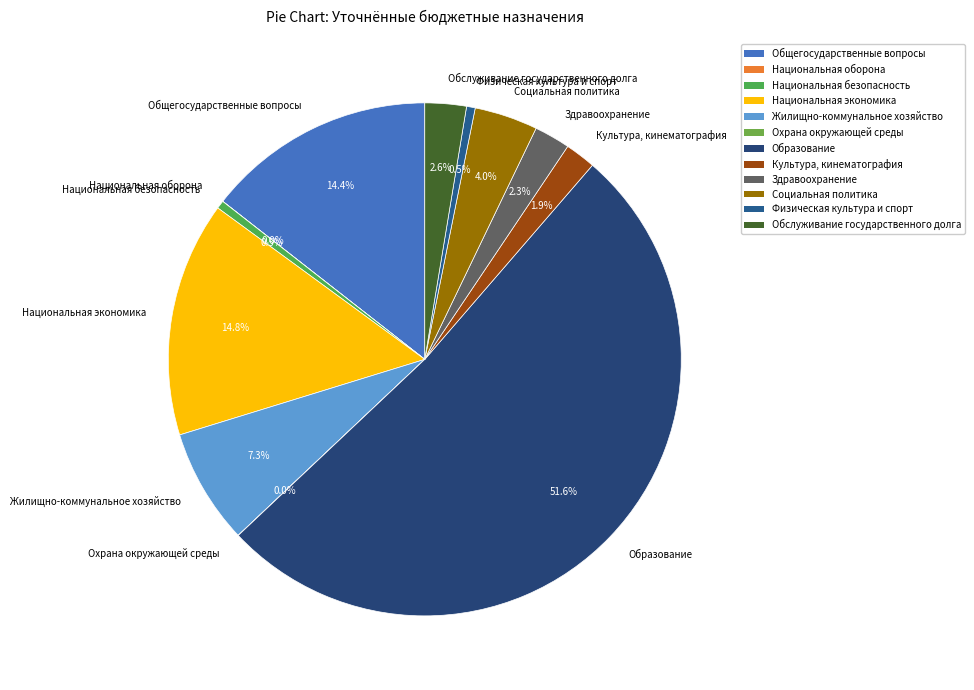

Which category accounts for the majority?

Образование